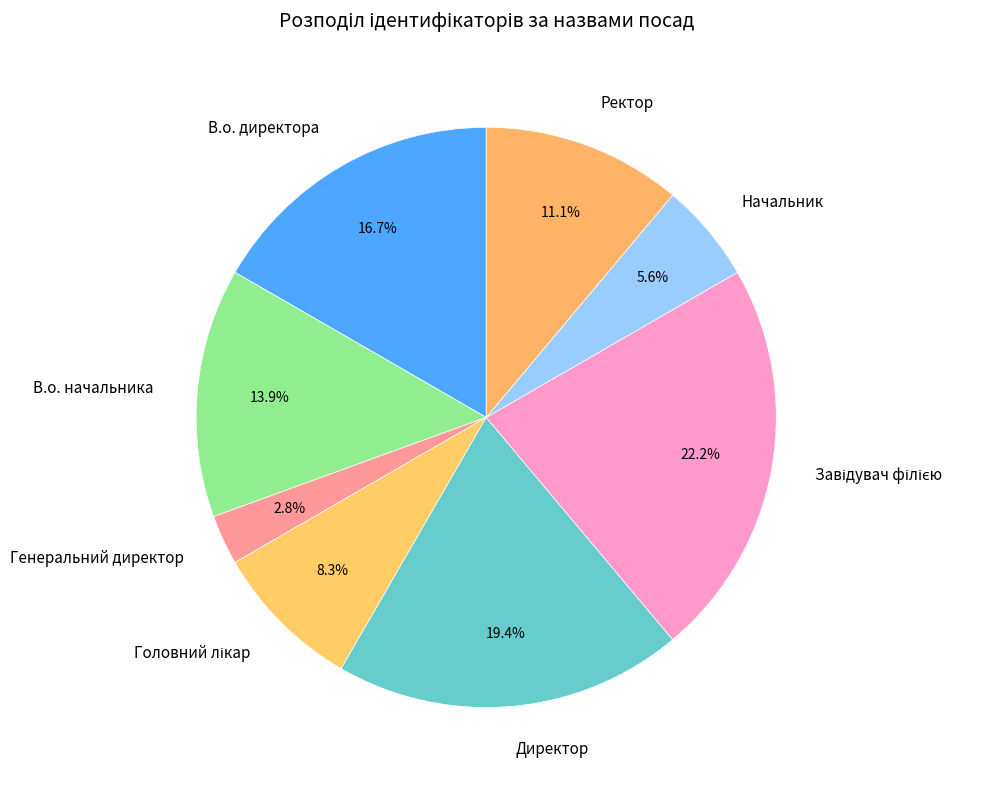

Is there any slice that represents more than half of the pie?

No